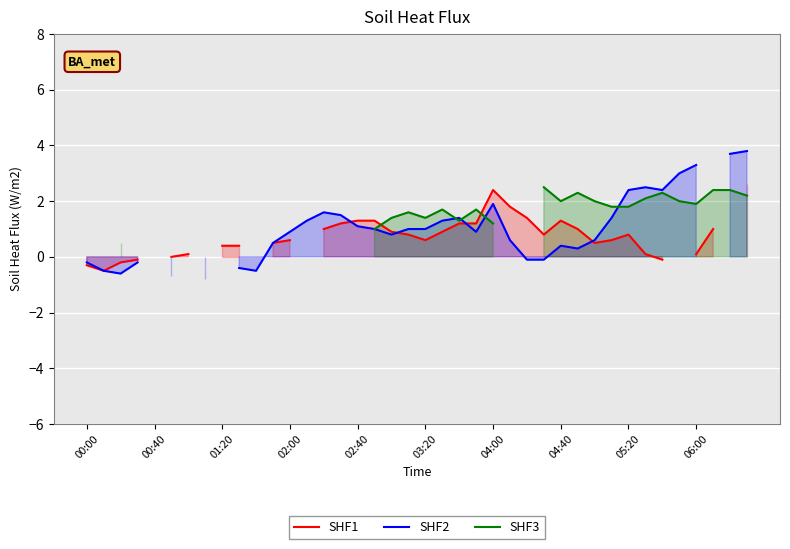

Between 11 and 39, which series saw the biggest shift?

SHF2